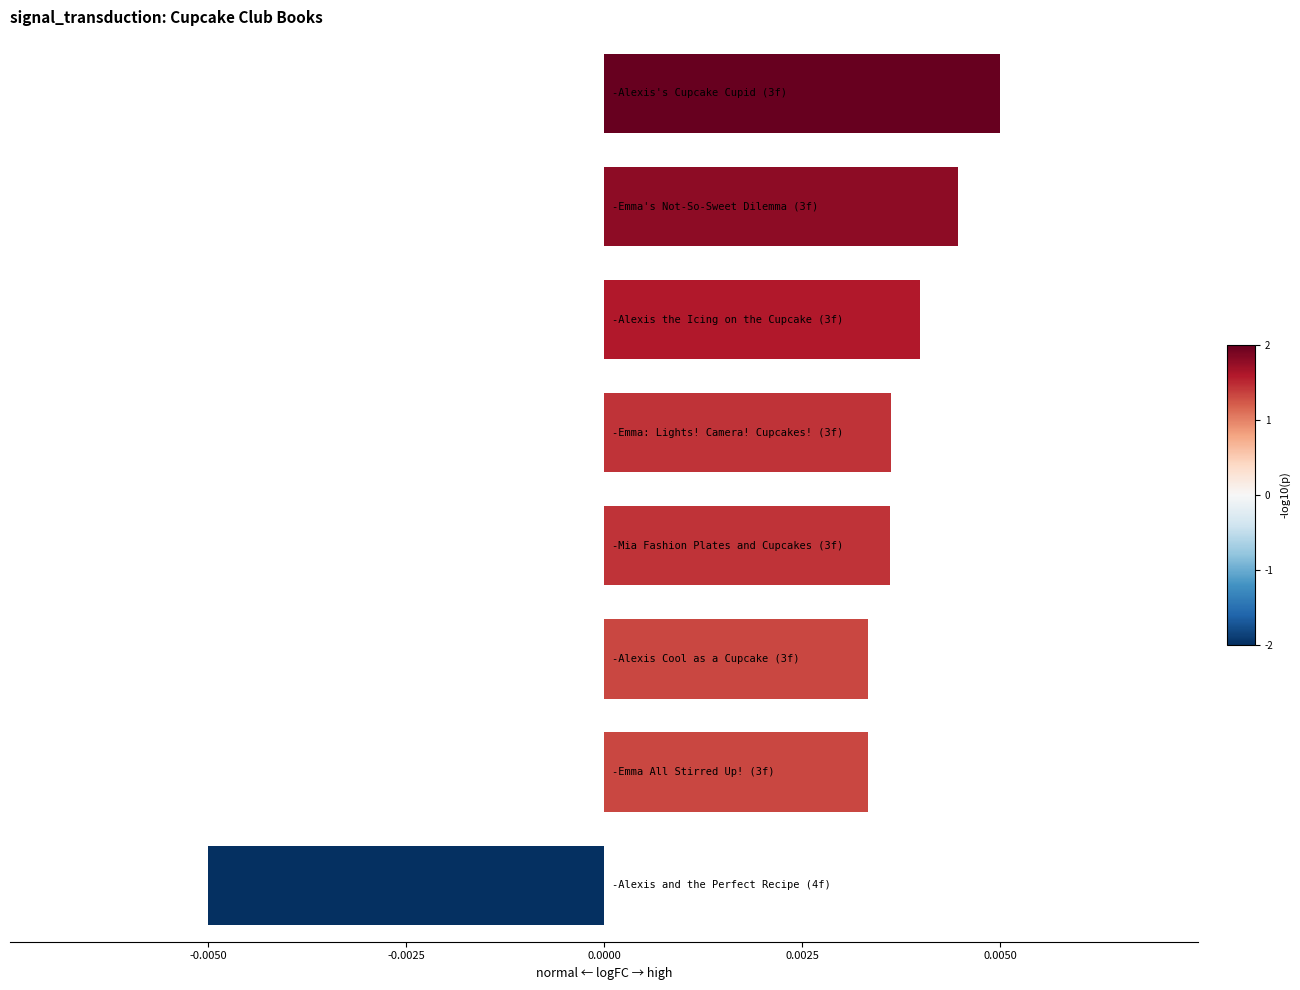

How many bars are there in total?

8